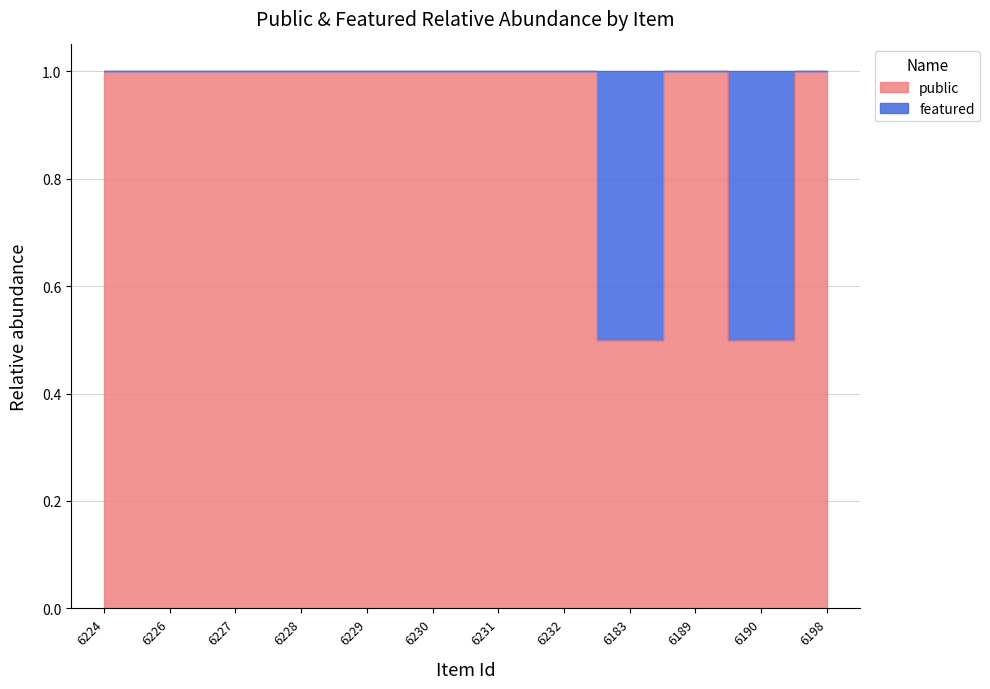

Where is the first local maximum?

6189